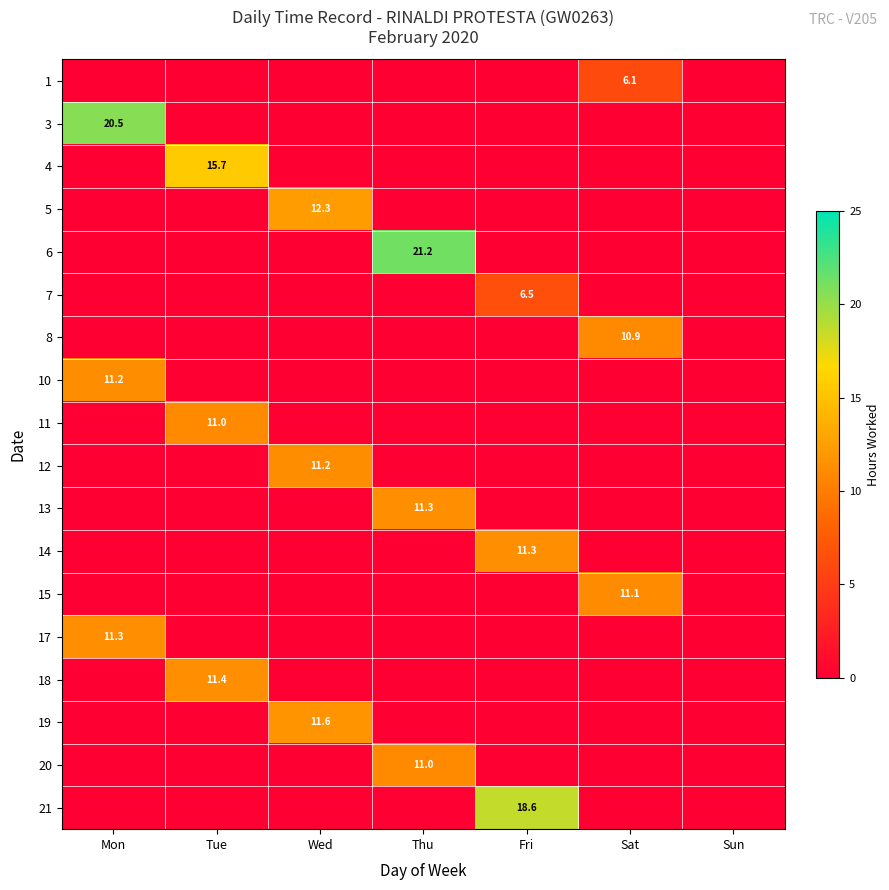

Is it true that 21 equals 30.1 at Fri?

False